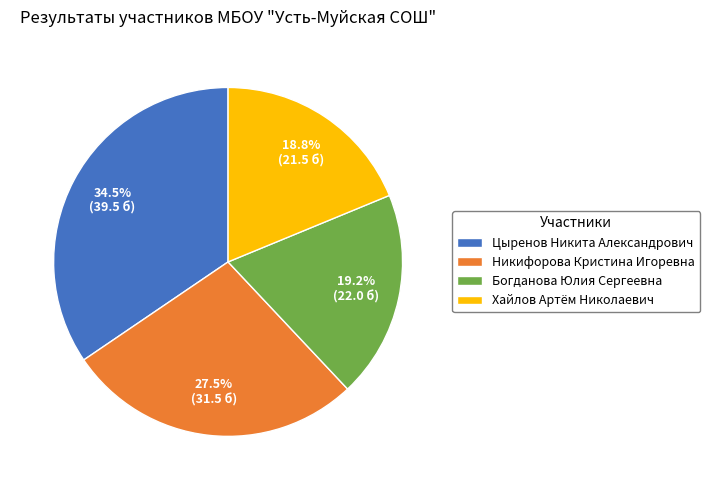

To the nearest percent, what is the average slice percentage?

25%